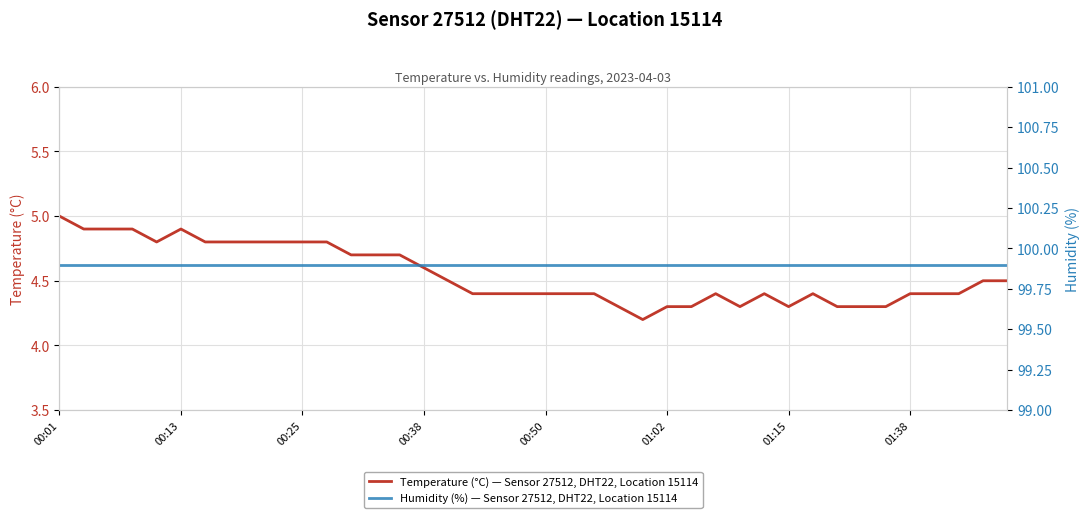

At 37, list the series in order from largest to smallest.

Humidity (%) — Sensor 27512, DHT22, Location 15114, Temperature (°C) — Sensor 27512, DHT22, Location 15114